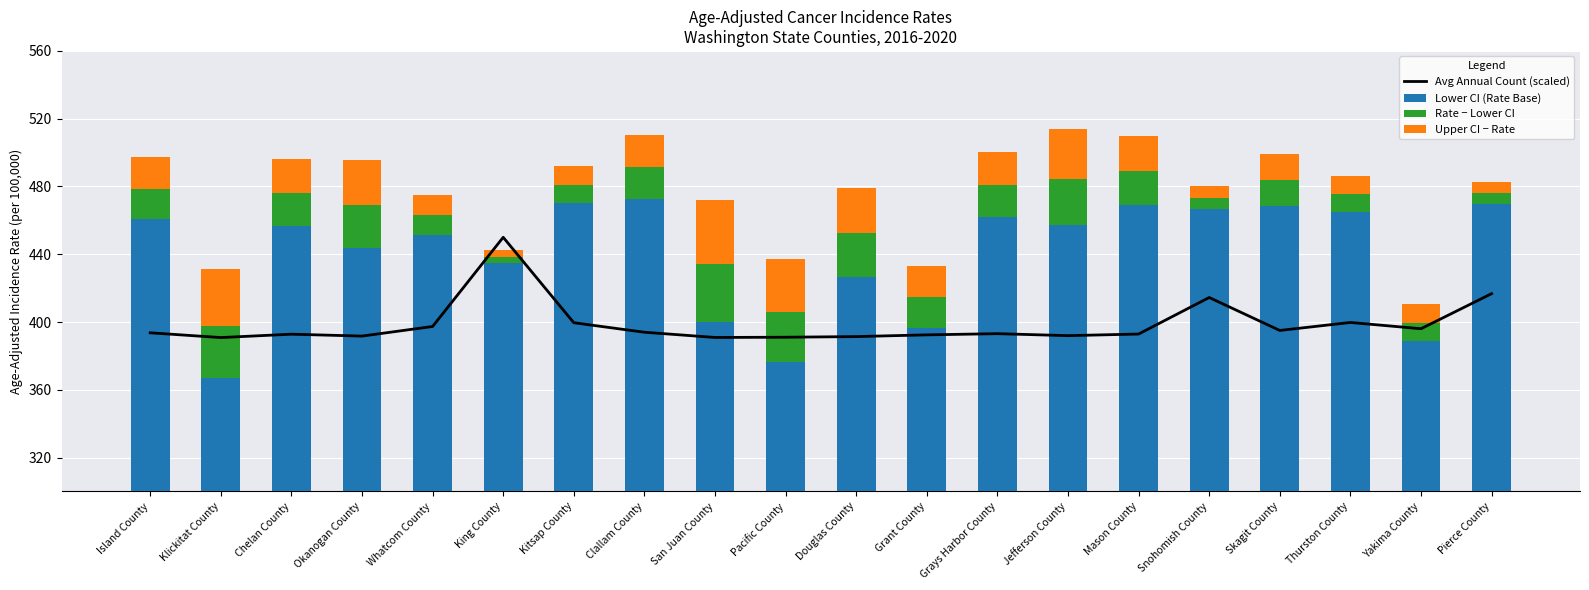

What is the difference between the highest and lowest values at Klickitat County?

359.9